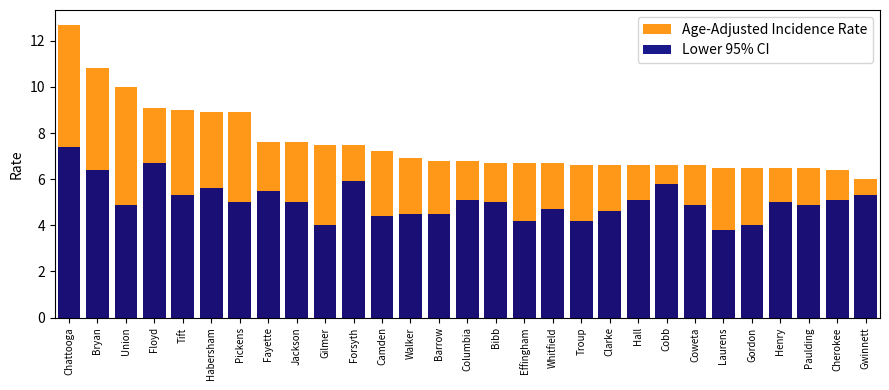

The value of Lower 95% CI at Laurens is 3.8. True or false?

True